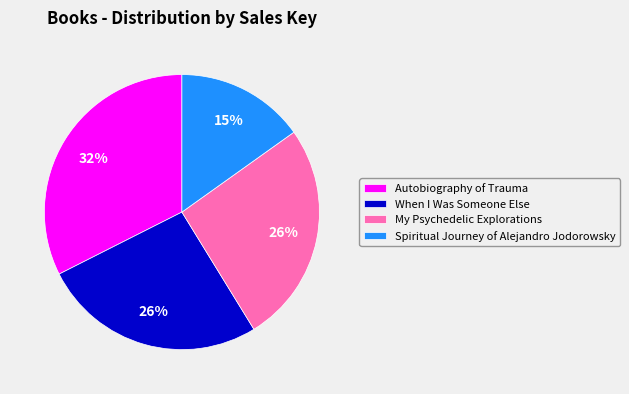

Which category has the biggest portion of the pie?

Autobiography of Trauma